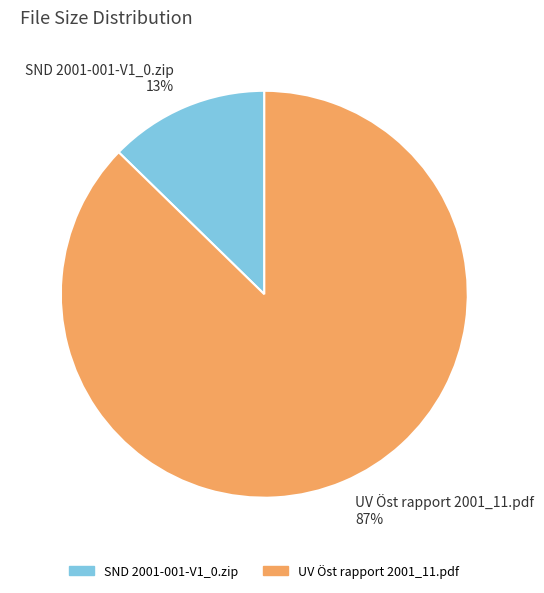

What percentage is the SND 2001-001-V1_0.zip slice, to the nearest percent?

13%